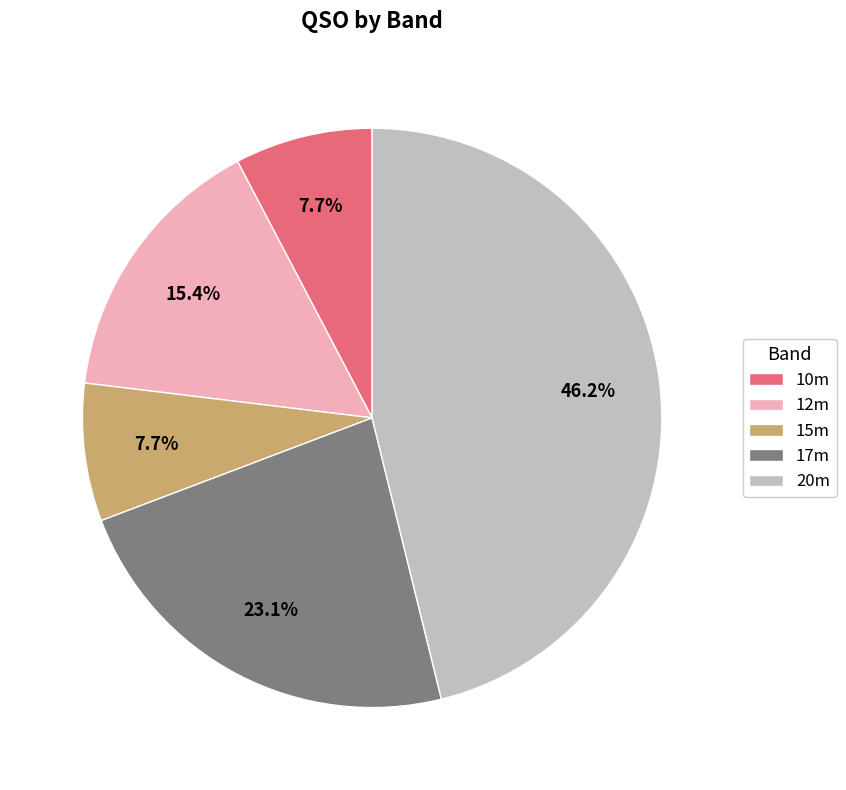

Does 15m account for over 50% of the chart?

No